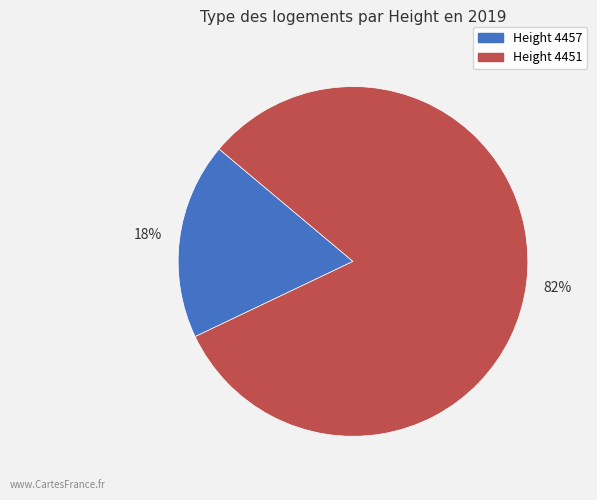

Is there a majority slice in this chart?

Yes